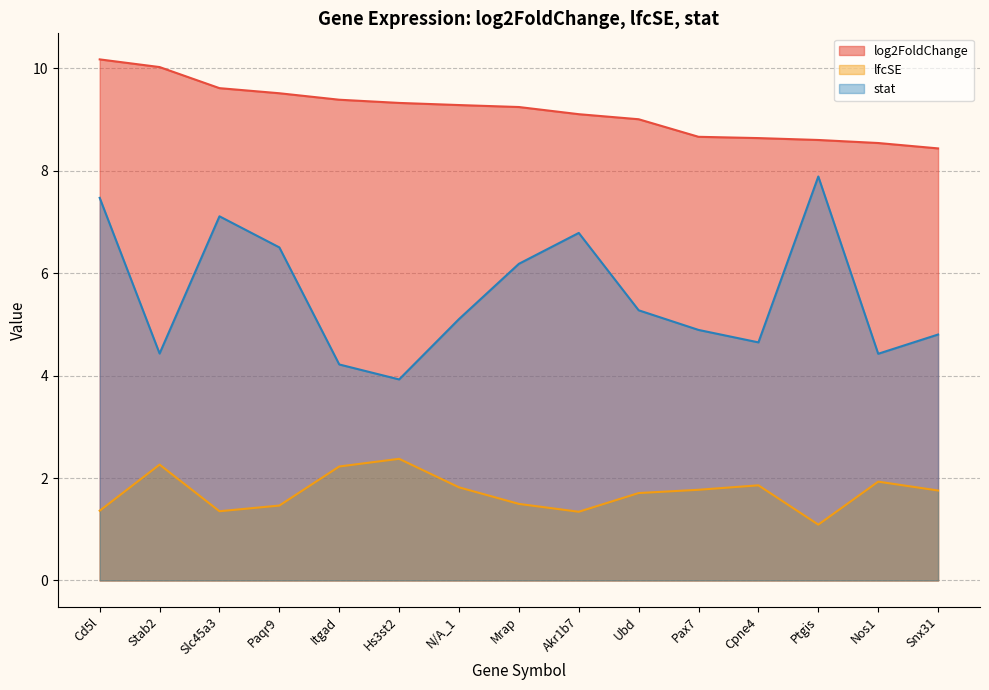

What is the total value across all series at Itgad?

15.8